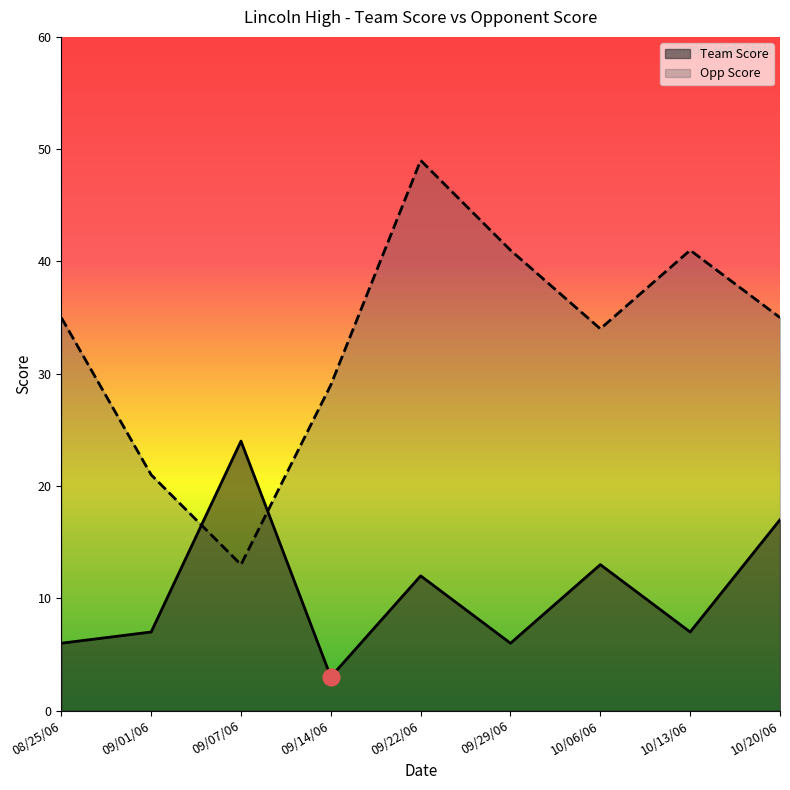

What is the smallest value displayed?

3